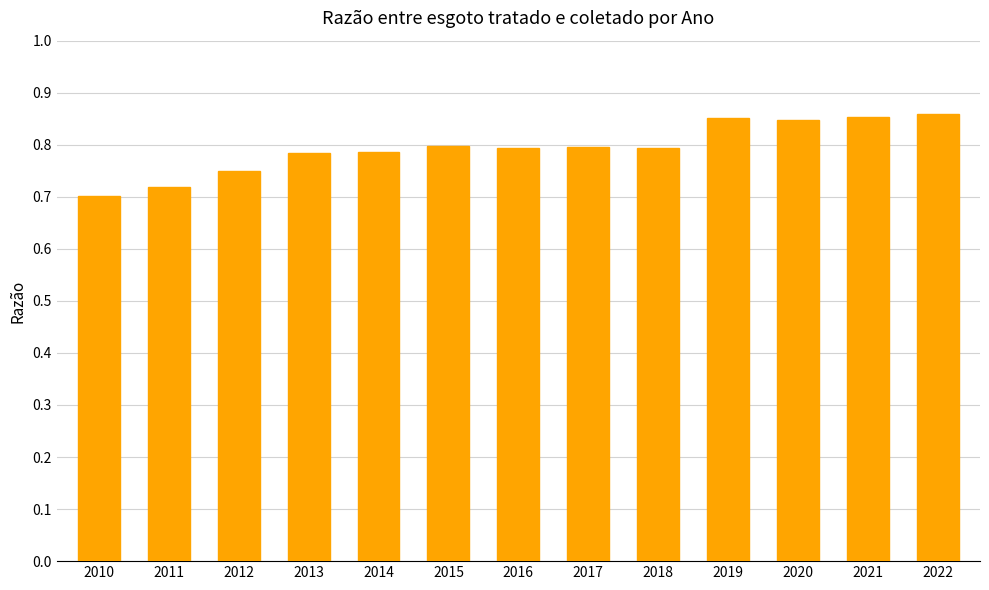

How many categories are shown in the chart?

13